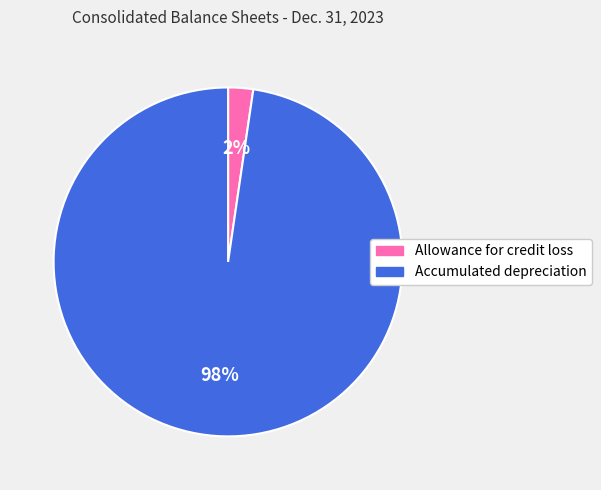

How many segments does this pie chart have?

2